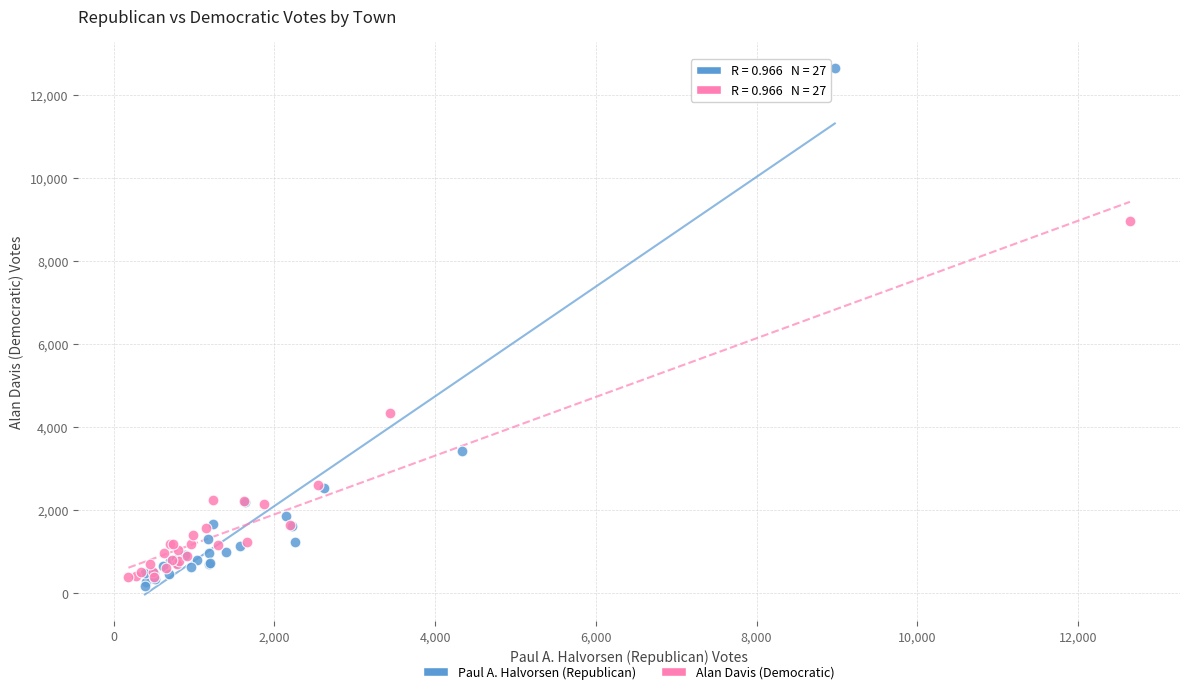

Which series has the largest Y range (max minus min)?

Paul A. Halvorsen (Republican)